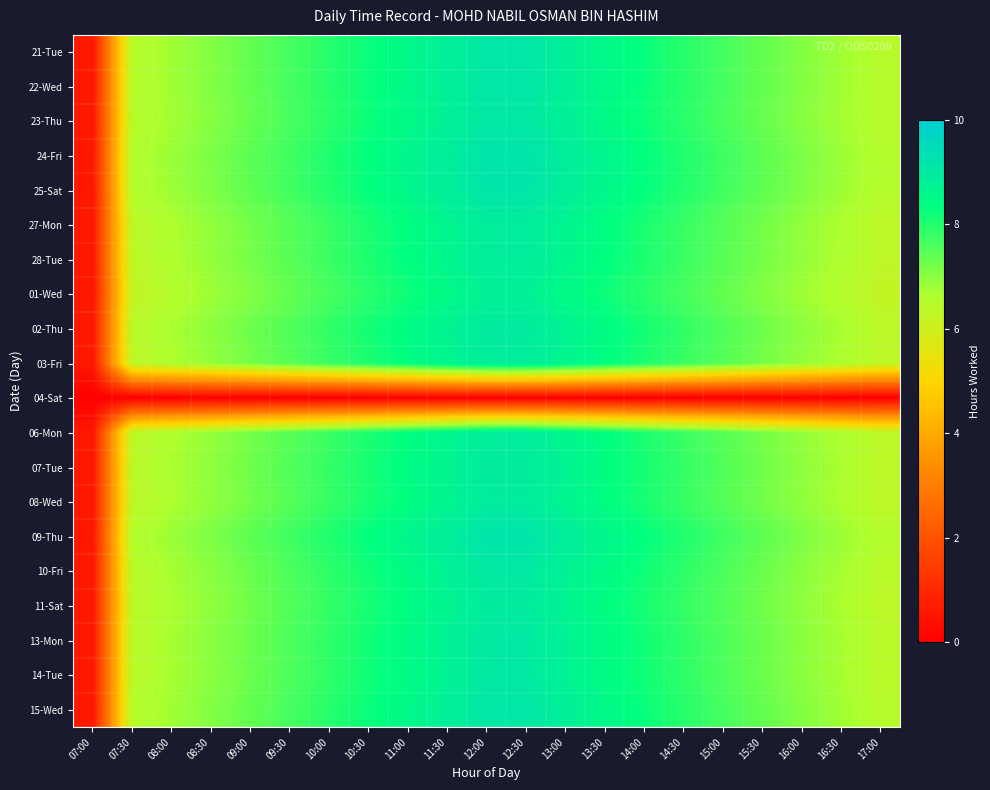

Which has a higher value, 15:00 or 11:30?

11:30